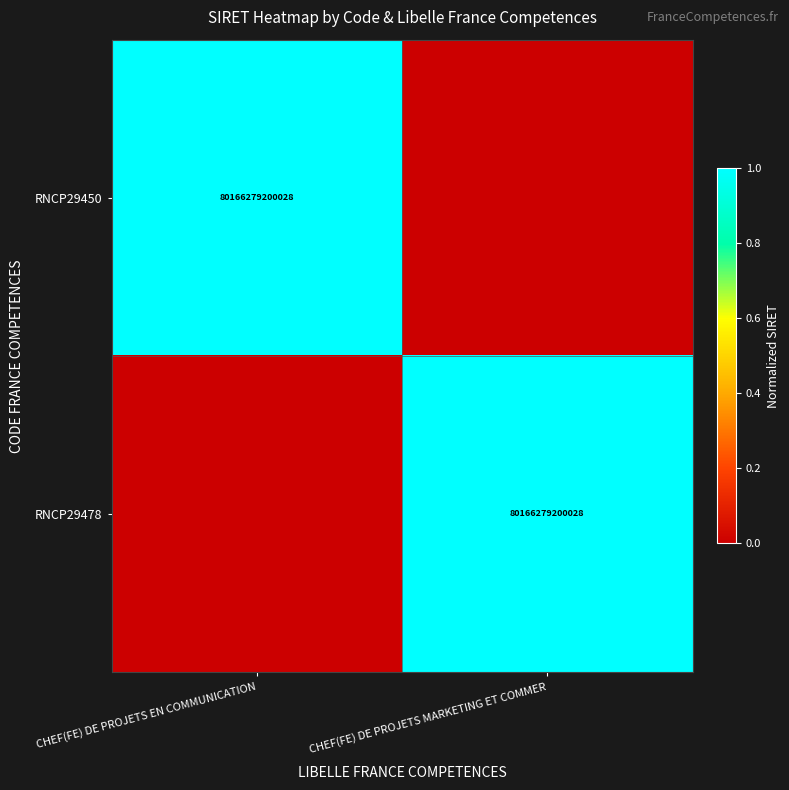

The RNCP29450 series shows 80166279200028 at CHEF(FE) DE PROJETS EN COMMUNICATION. True or false?

True